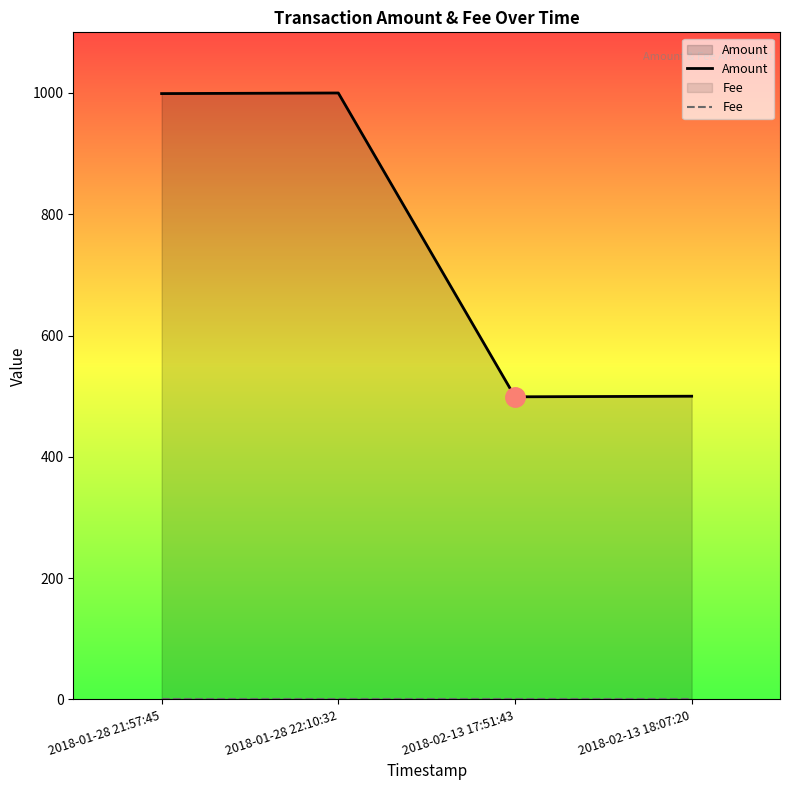

What is the label of the 4th point from the right?

2018-01-28 21:57:45